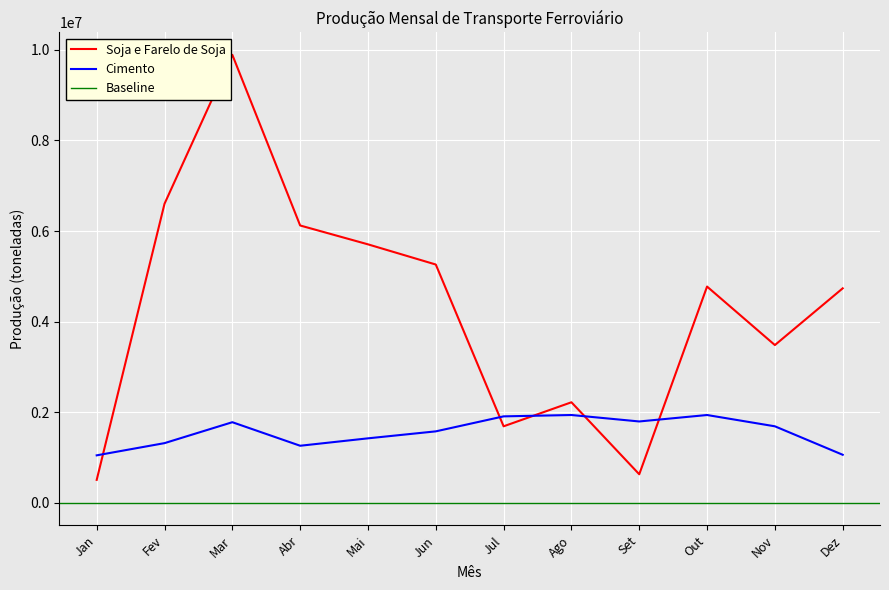

Is it true that Cimento equals 1939219 at Out?

True